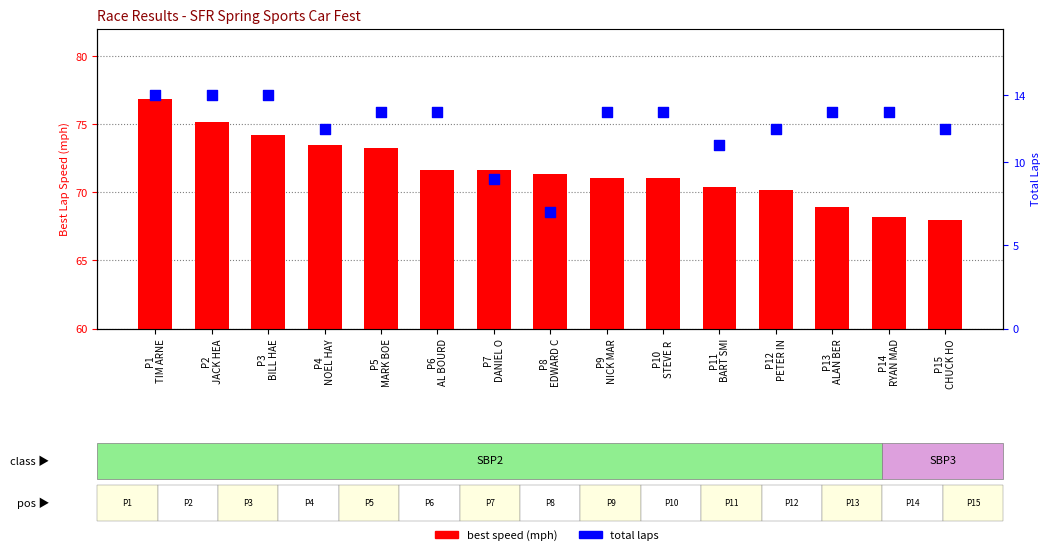

What are all the series names shown in the legend?

best speed (mph), total laps